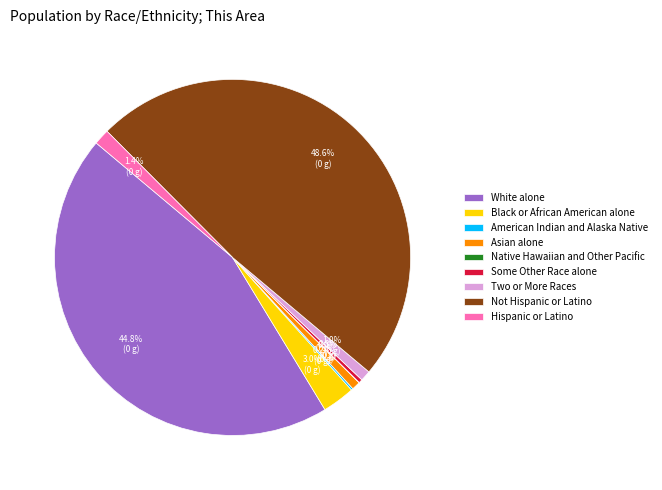

Is it true that Two or More Races is 11% of the pie?

False